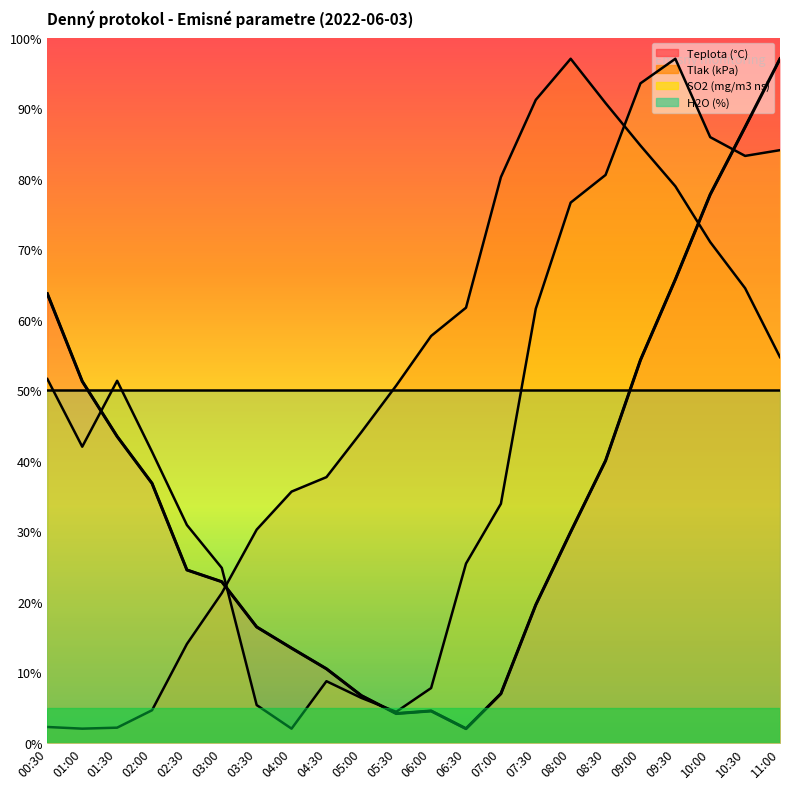

What is the lowest value of the SO2 (mg/m3 ns) series?

2.0